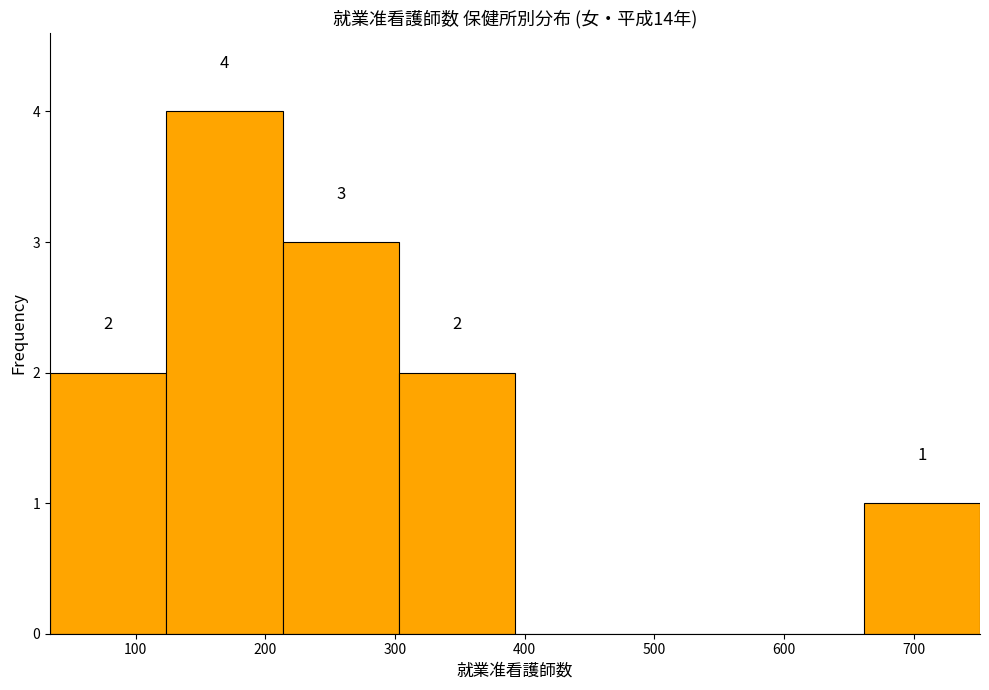

Over which range of the x-axis is the bar tallest?

120 to 210